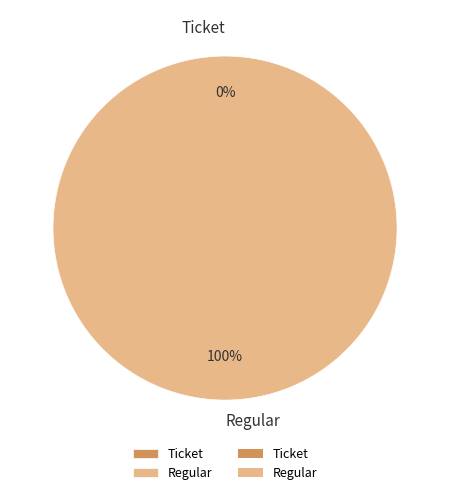

Which category has the smallest portion of the pie?

Ticket